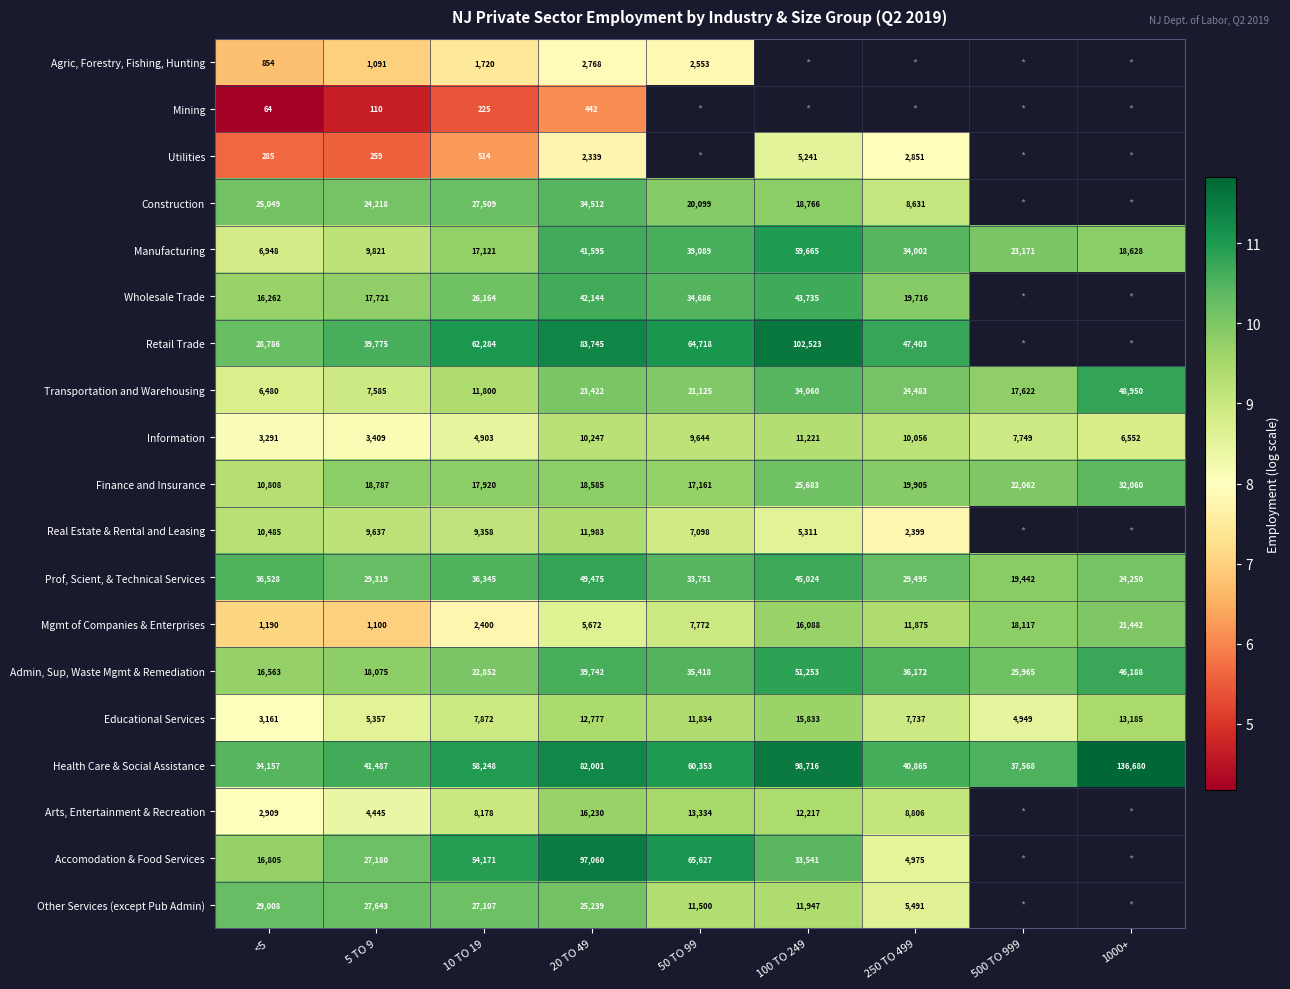

What is the minimum value for Admin, Sup, Waste Mgmt & Remediation?

9.7